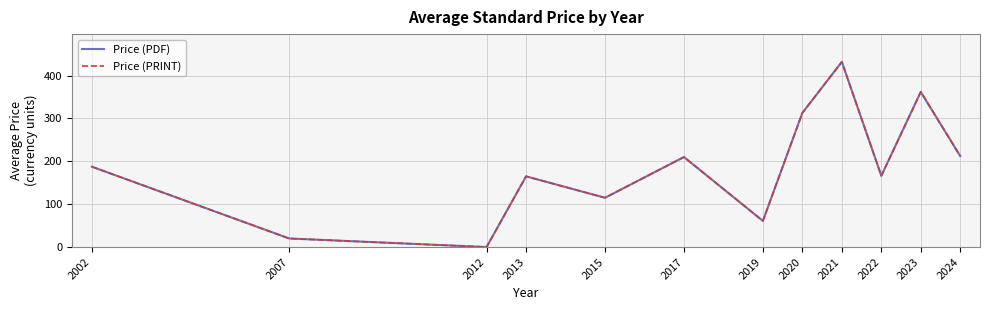

Count the Price (PRINT) values in the range 115 to 313.

7